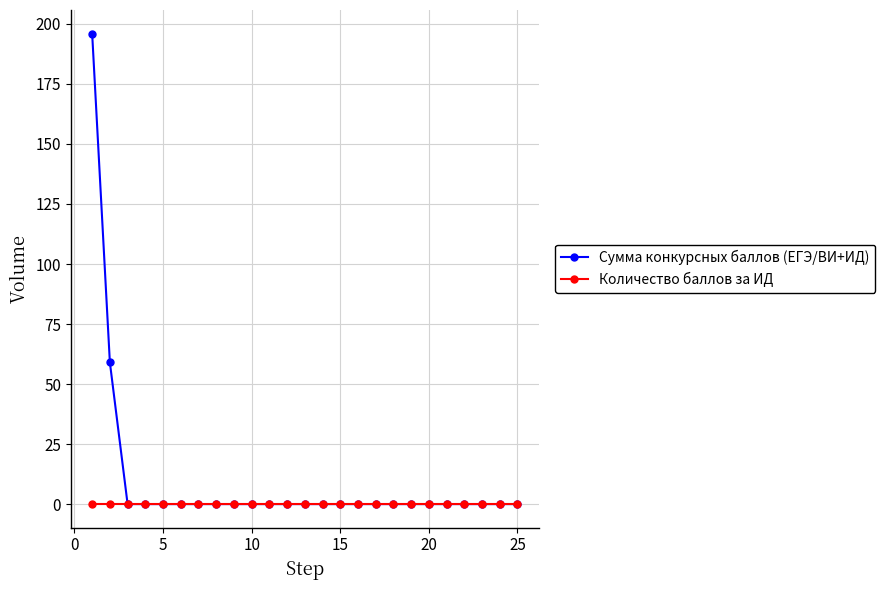

Which series has the largest range (max minus min)?

Сумма конкурсных баллов (ЕГЭ/ВИ+ИД)